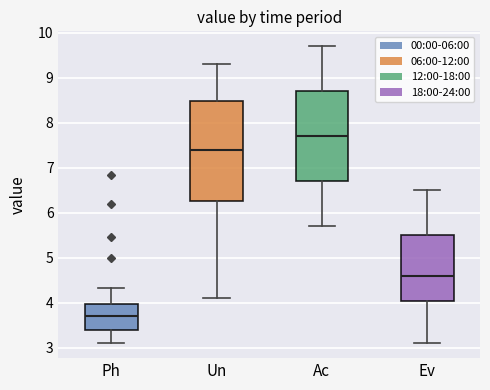

Reading left to right, read every box against the y-axis: the position of its median line, the range the box covers, and the ends of its whiskers. The values are not printed on the chart, so give them approximately, as read against the axis.

Ph: median 3.7, box 3.4 to 4.0, whiskers 3.1 to 4.3
Un: median 7.4, box 6.3 to 8.5, whiskers 4.1 to 9.3
Ac: median 7.7, box 6.7 to 8.7, whiskers 5.7 to 9.7
Ev: median 4.6, box 4.1 to 5.5, whiskers 3.1 to 6.5